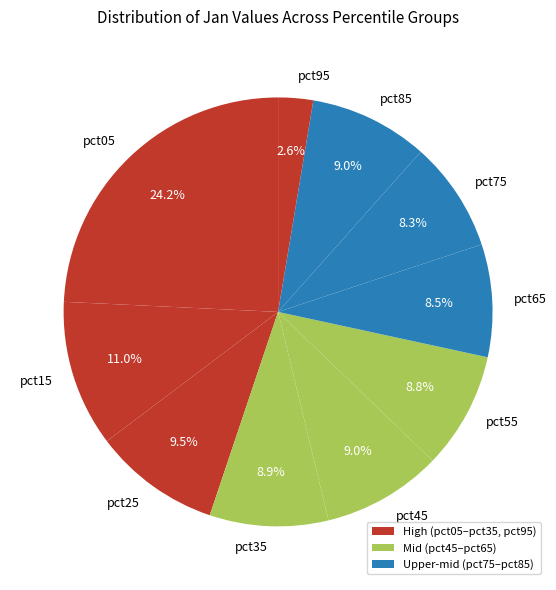

Which category has the biggest portion of the pie?

pct05